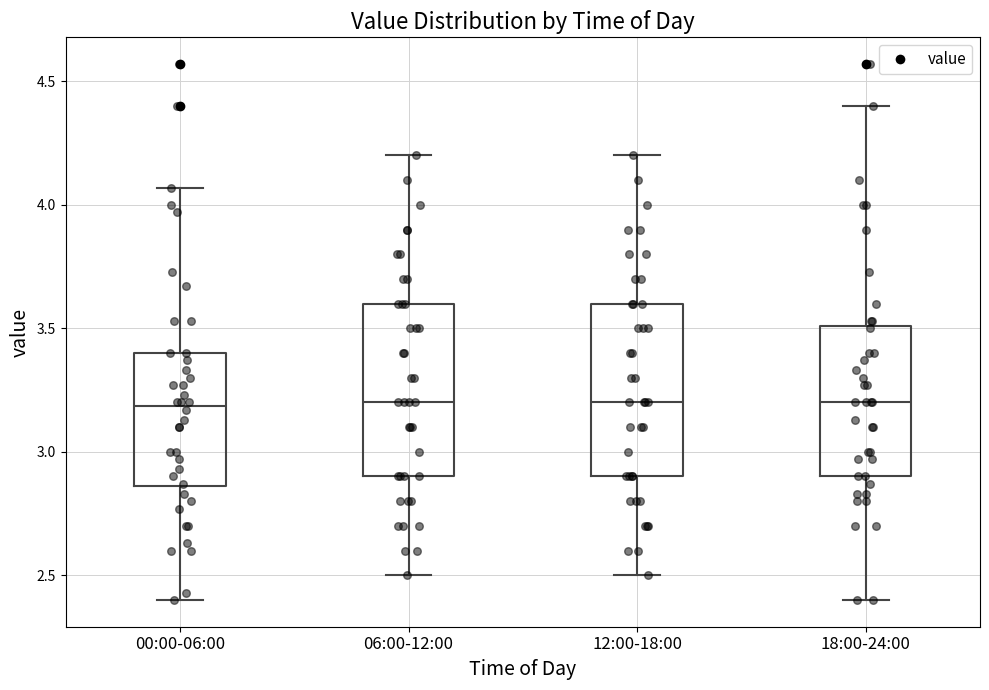

Reading left to right, transcribe this box plot: for each box, give where its median line is, the range the box spans, and where its two whiskers end, as read against the y-axis. The values are not printed on the chart, so give them approximately, as read against the axis.

00:00-06:00: median 3.20, box 2.85 to 3.40, whiskers 2.40 to 4.05
06:00-12:00: median 3.20, box 2.90 to 3.60, whiskers 2.50 to 4.20
12:00-18:00: median 3.20, box 2.90 to 3.60, whiskers 2.50 to 4.20
18:00-24:00: median 3.20, box 2.90 to 3.50, whiskers 2.40 to 4.40